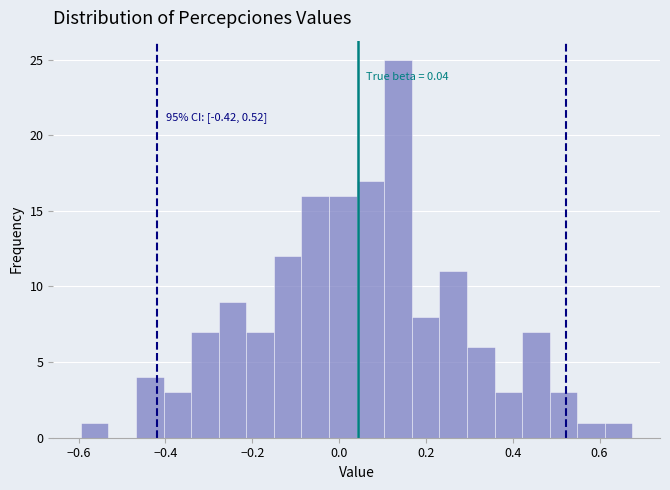

Around what value on the x-axis is the tallest bar? Give the approximate position of its centre, as read against the axis.

0.14